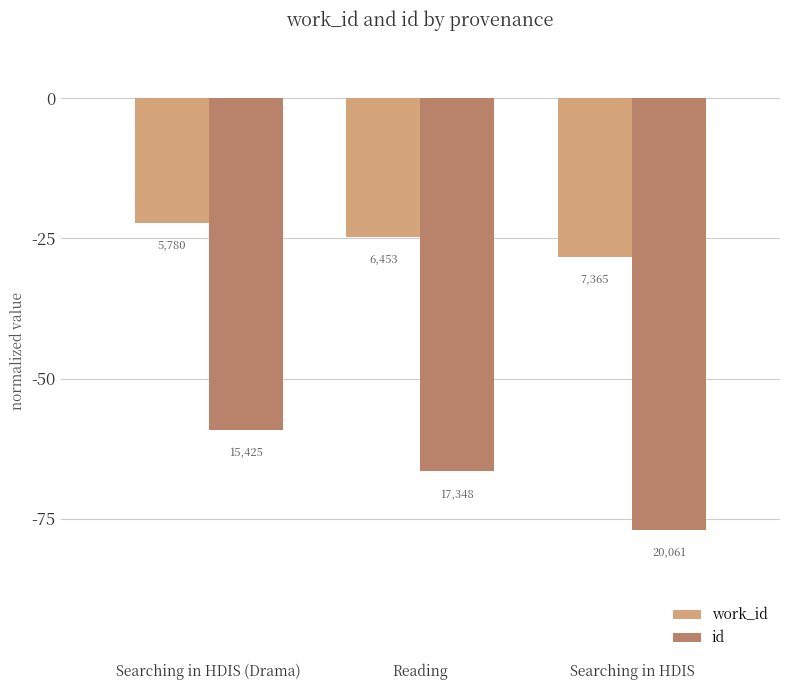

What value does the work_id series have at Reading?

-24.8